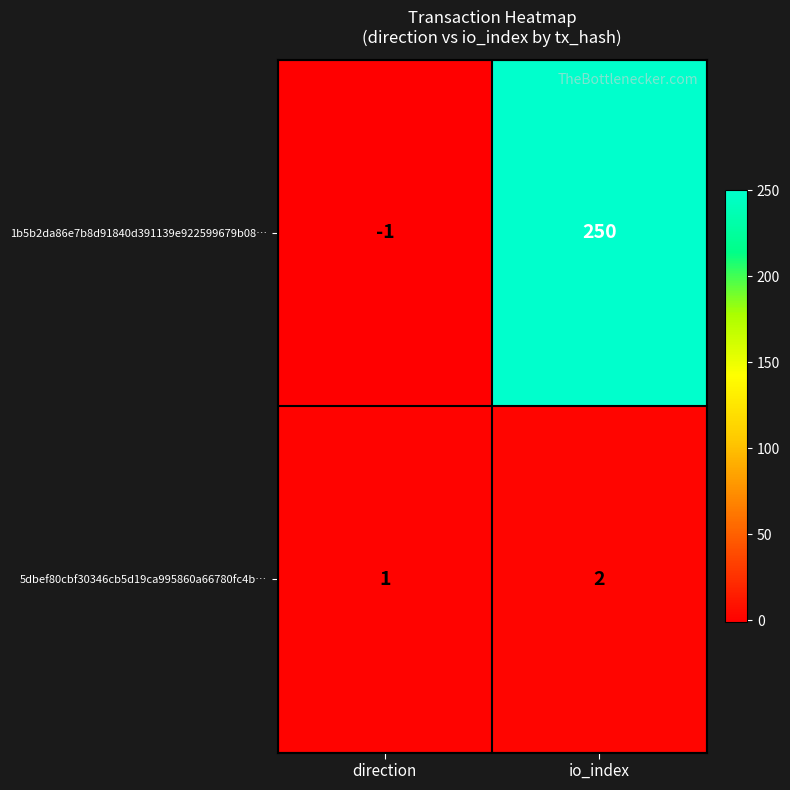

At which label is 1b5b2da86e7b8d91840d391139e922599679b08… closest to 124?

direction